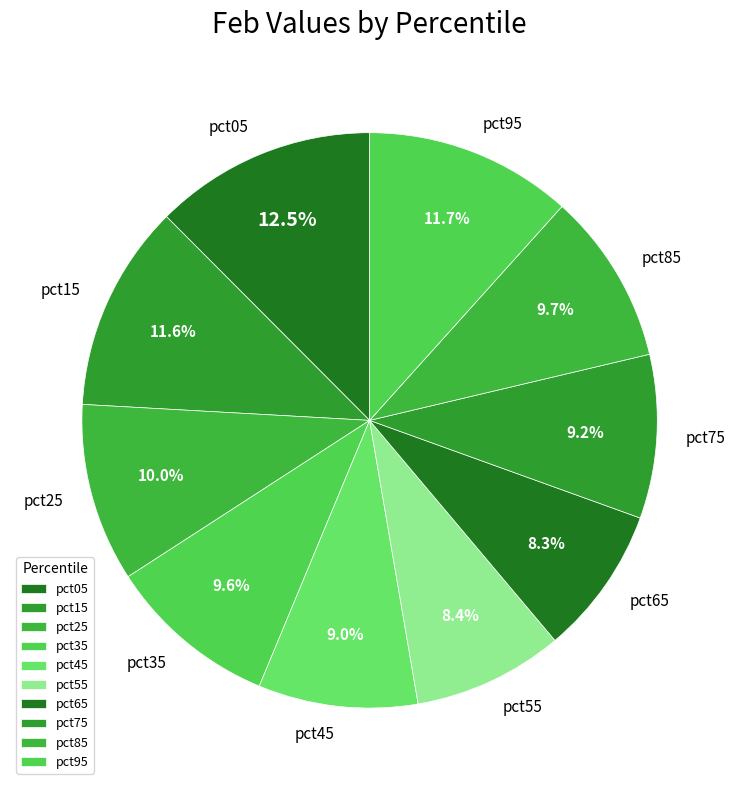

Which slice is the largest?

pct05